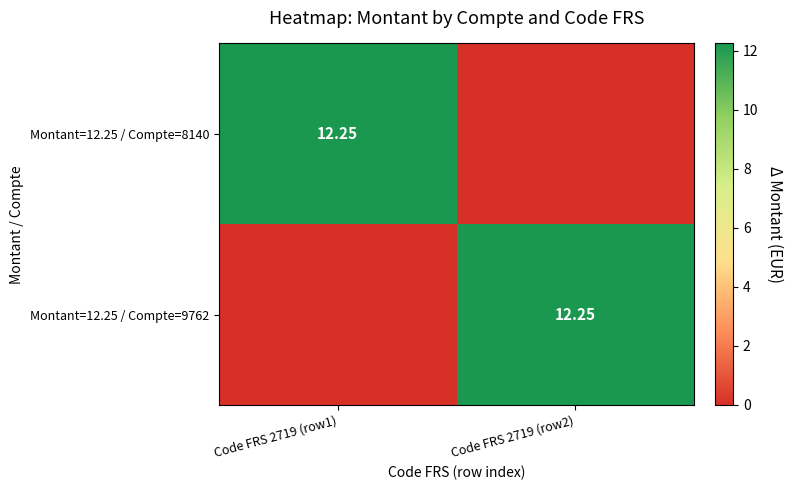

At which label does Montant=12.25 / Compte=8140 reach its peak?

Code FRS 2719 (row1)